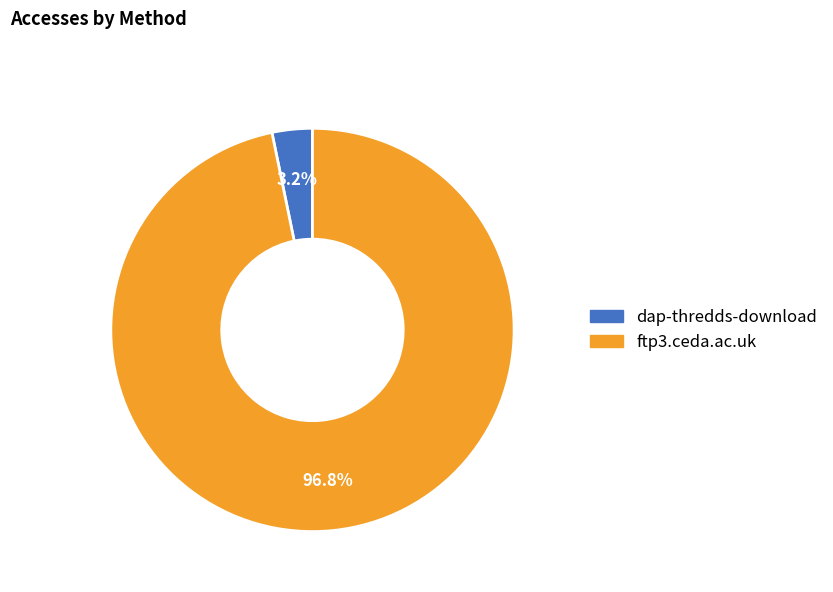

Does dap-thredds-download represent more than half of the total?

No